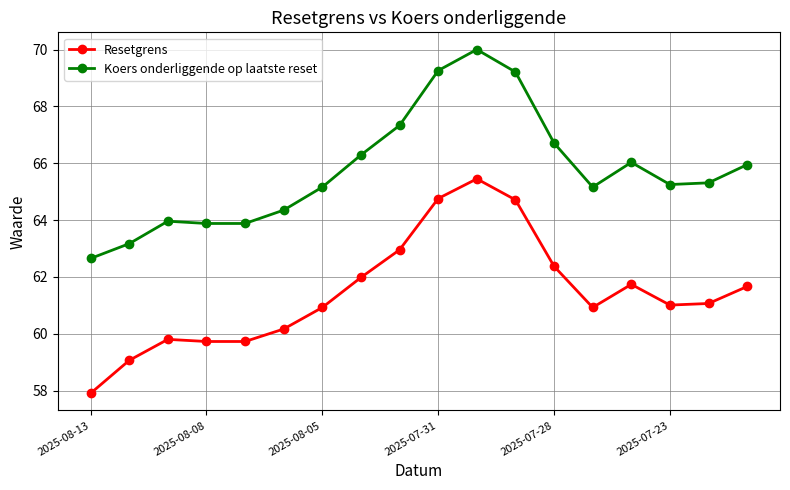

True or false: Resetgrens and Koers onderliggende op laatste reset cross at least once.

False